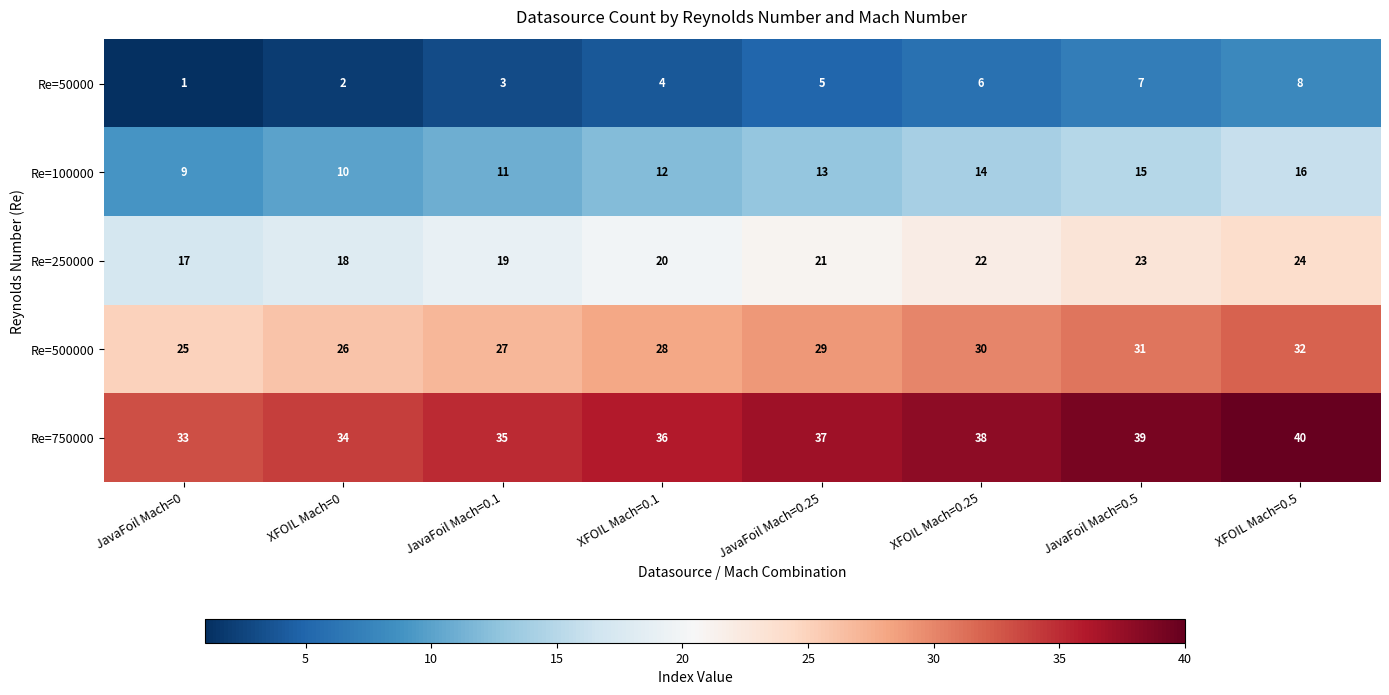

At which category is the sum across all series the highest?

XFOIL Mach=0.5